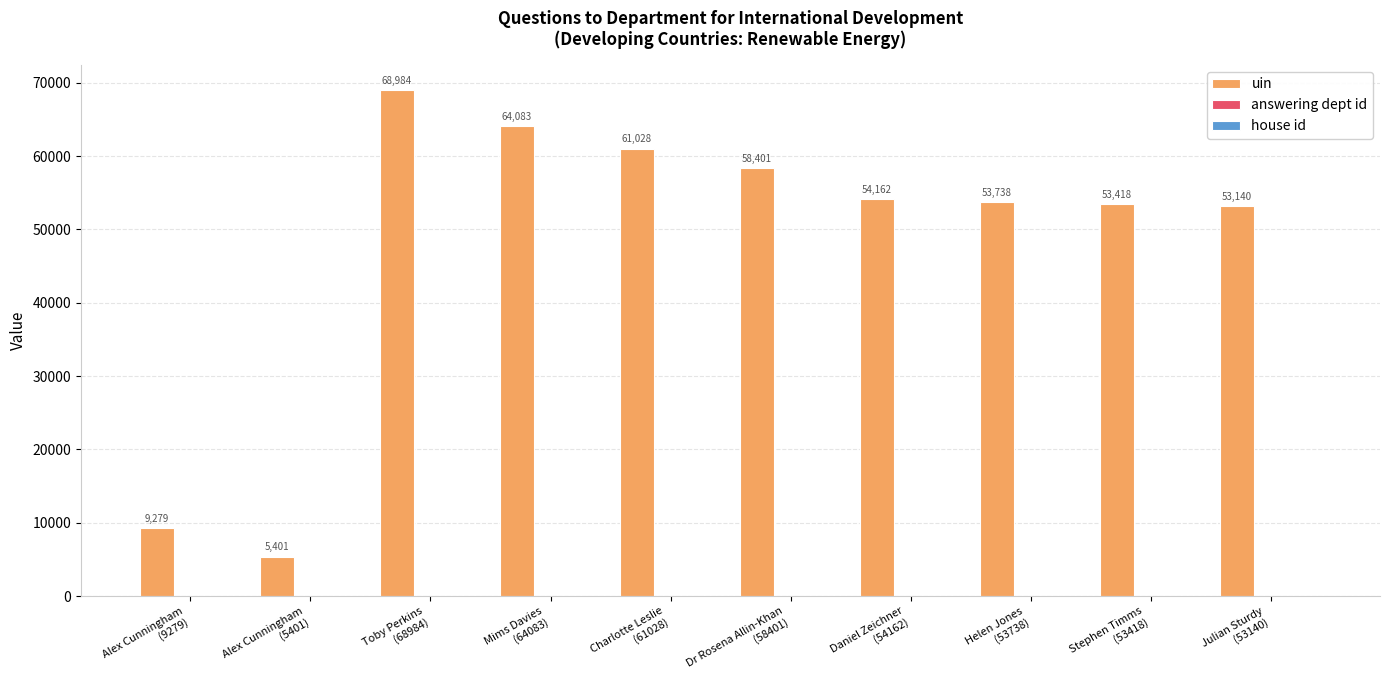

What is the sum of all uin values?

481634